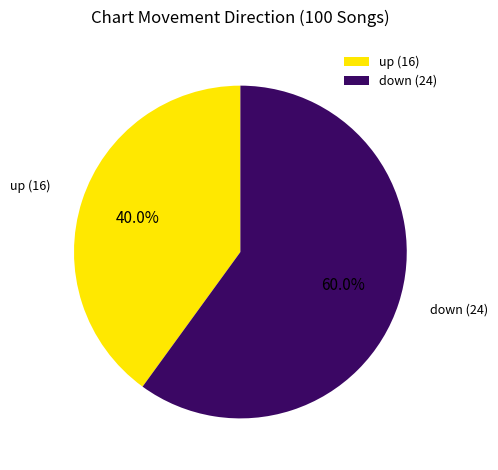

Count the number of slices in the pie.

2